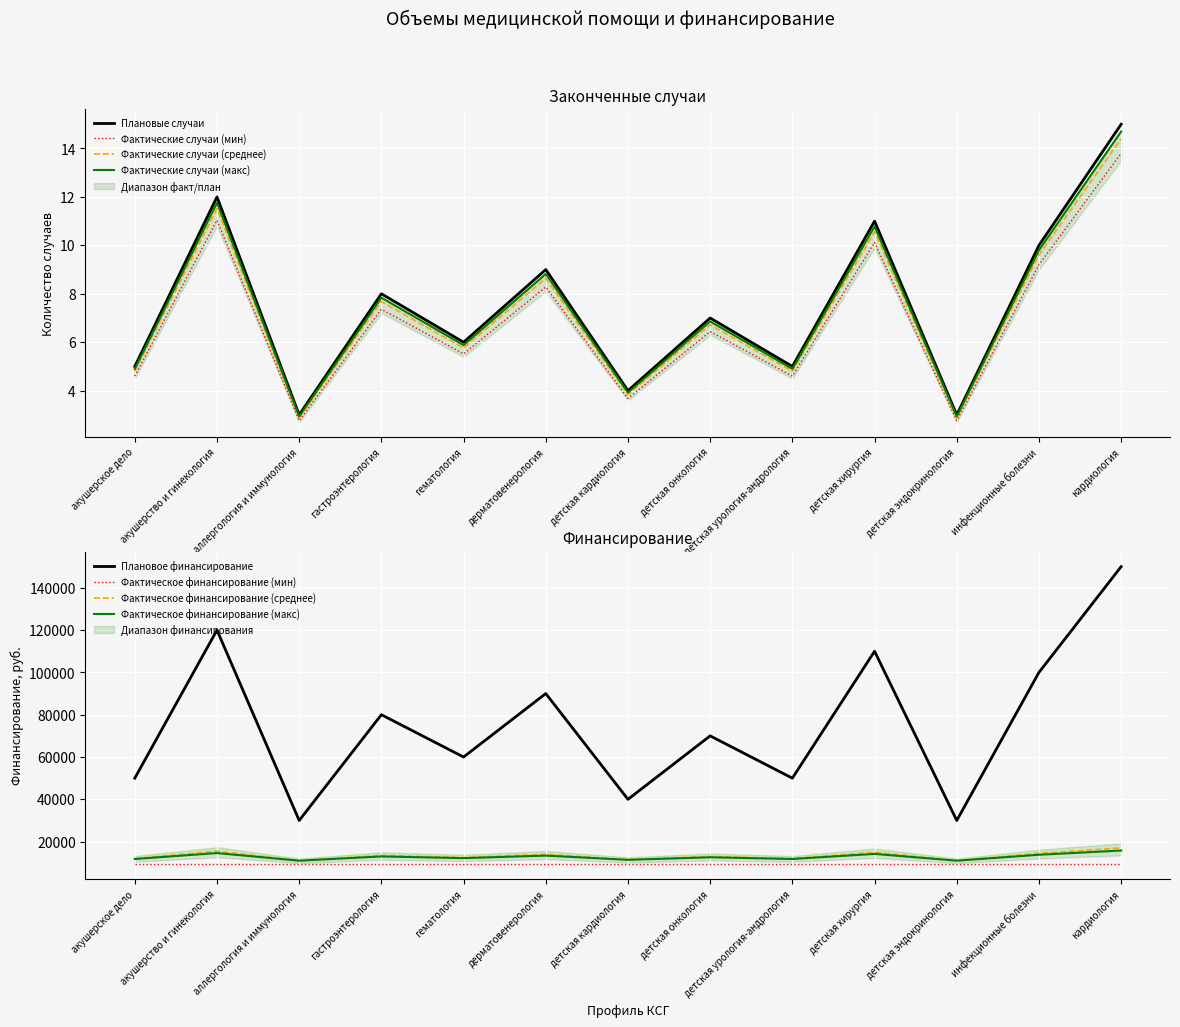

Where is the first local maximum for Финансирование (факт), руб.?

акушерство и гинекология